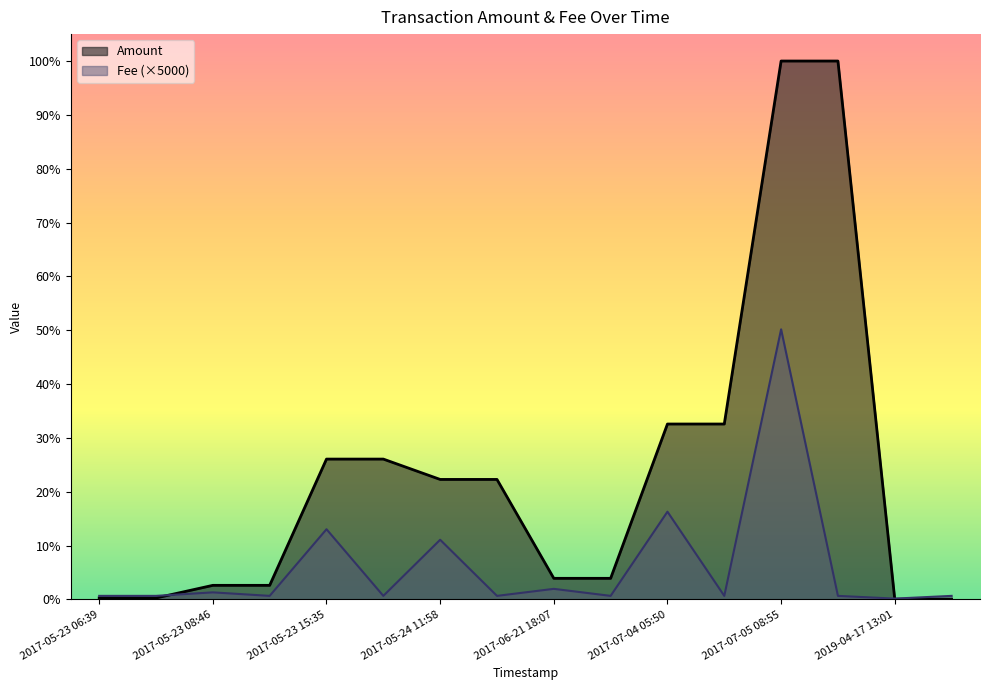

Does the chart display data point markers on the line(s)?

No